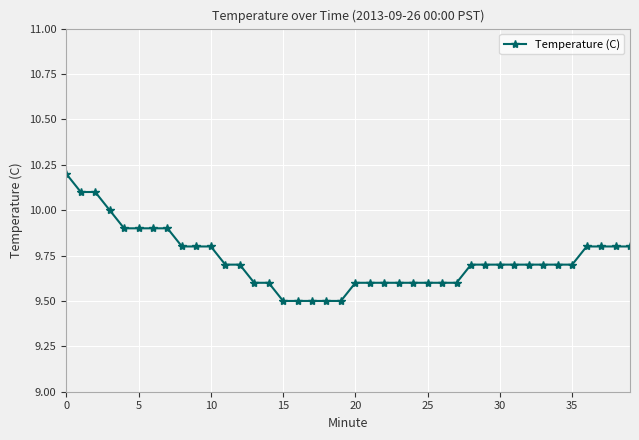

What is the sum of all values?

389.1